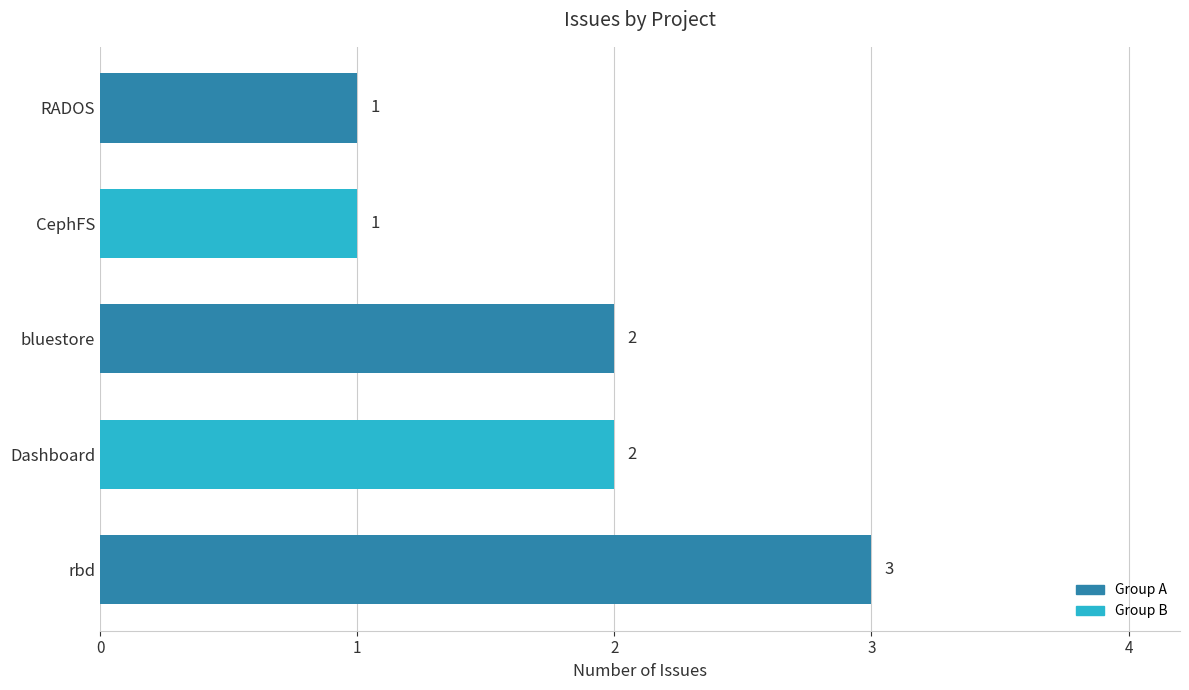

What is the sum of all values?

9